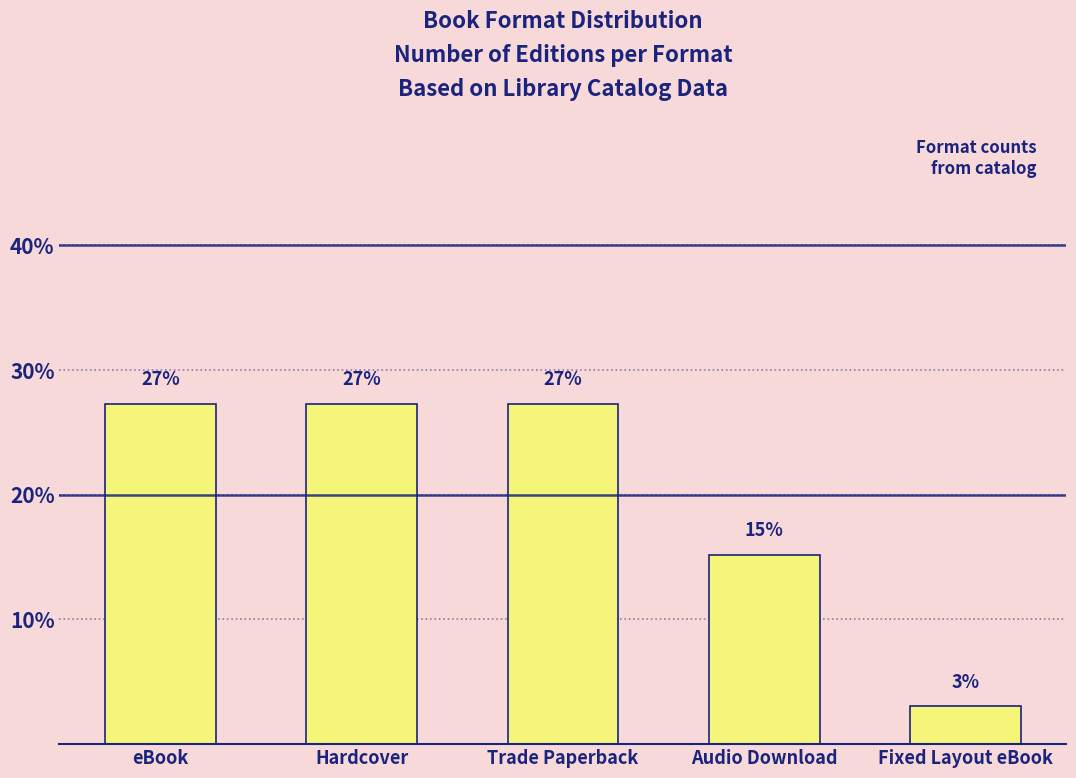

How many data points are less than 27?

2